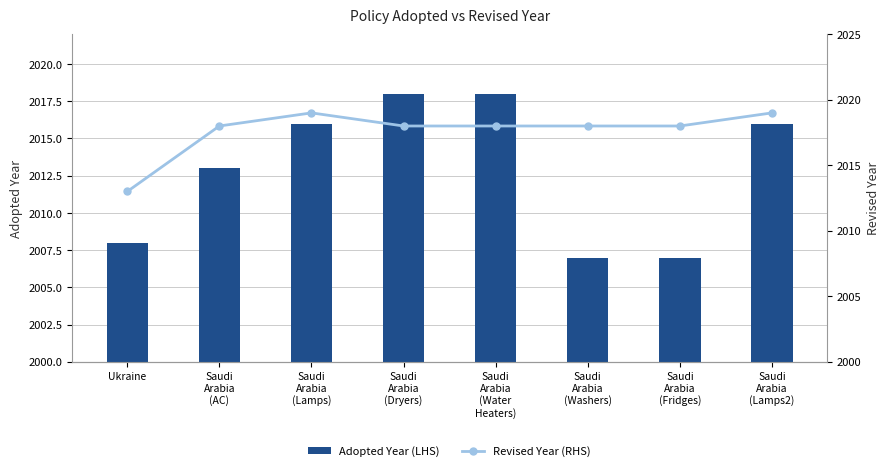

What is the sum of all Revised Year (RHS) values?

16141